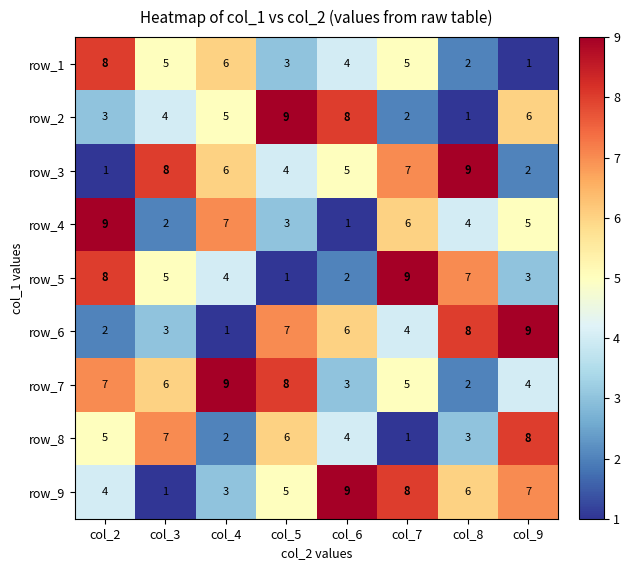

At which label is row_2 closest to 5?

col_4